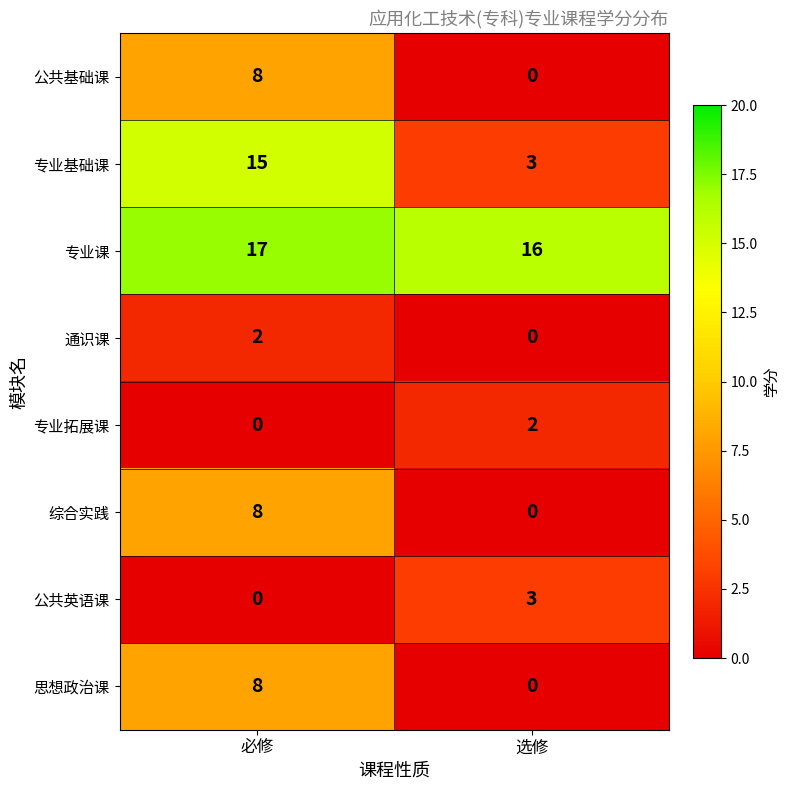

Rank the categories by 综合实践 value from highest to lowest.

必修, 选修